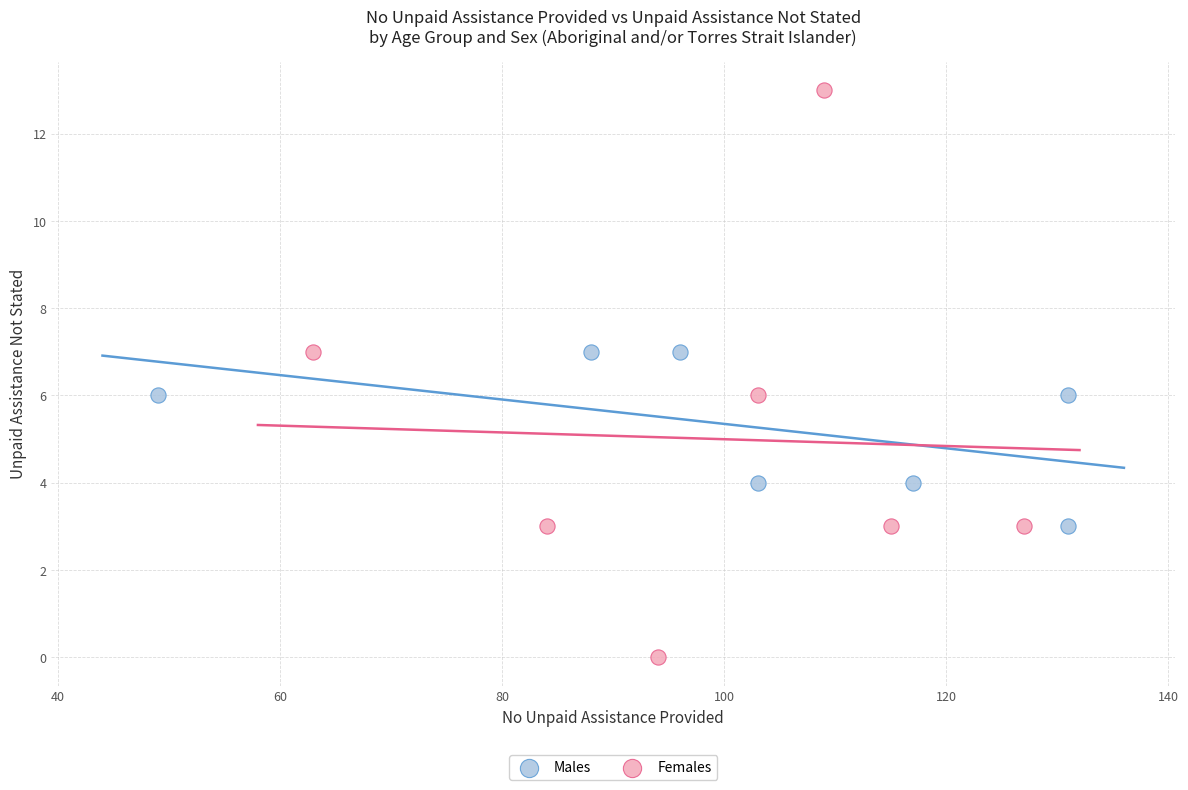

Which series has the largest Y range (max minus min)?

Females